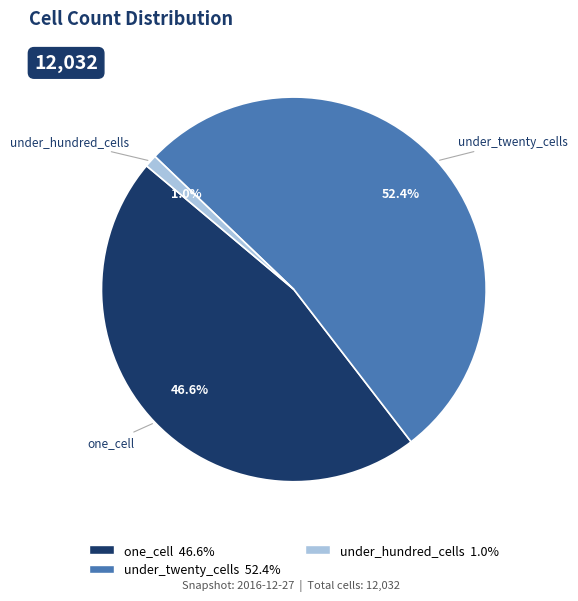

Is there any slice that represents more than half of the pie?

Yes